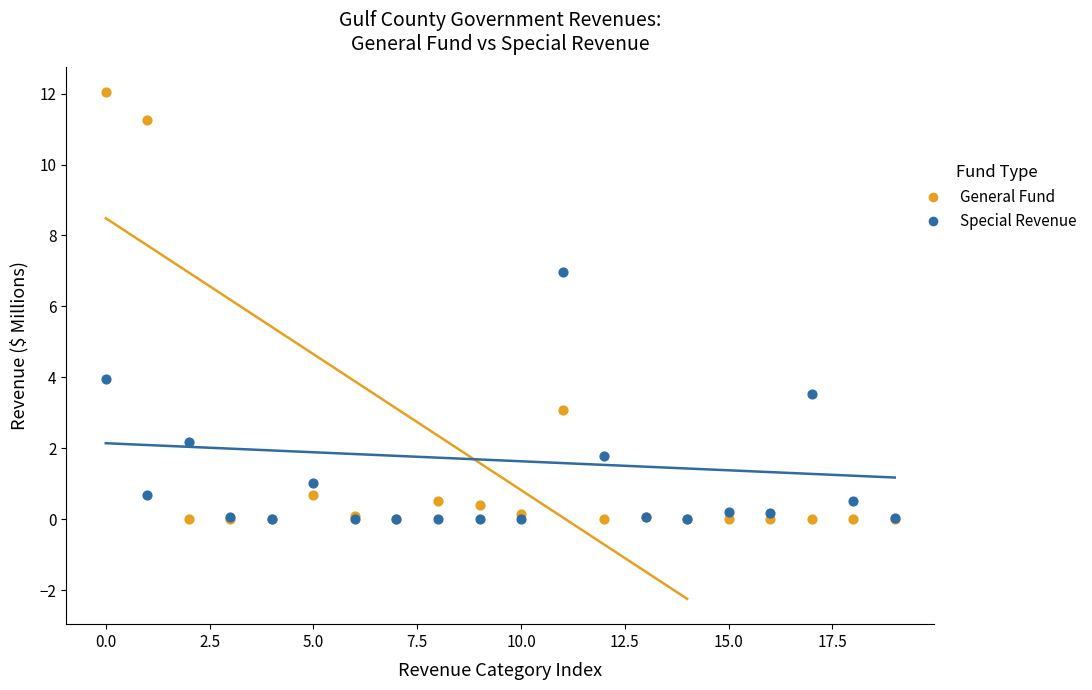

Across all series, what Y value is closest to 6?

7.0